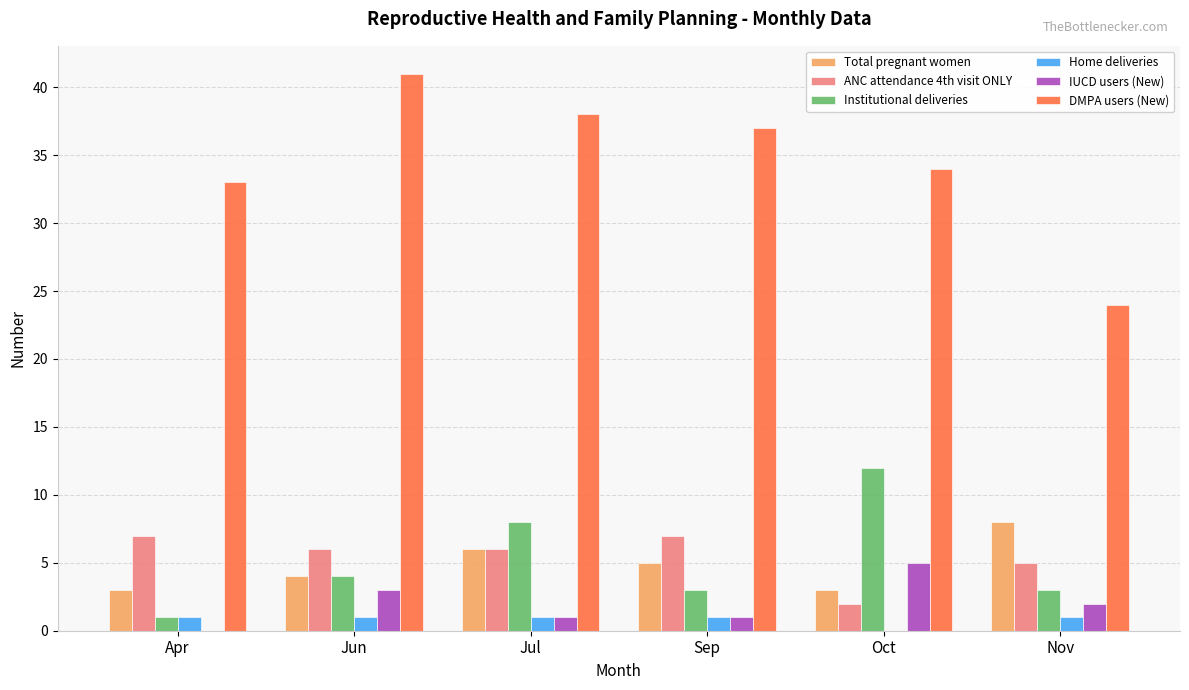

Does the chart contain stacked bars?

No